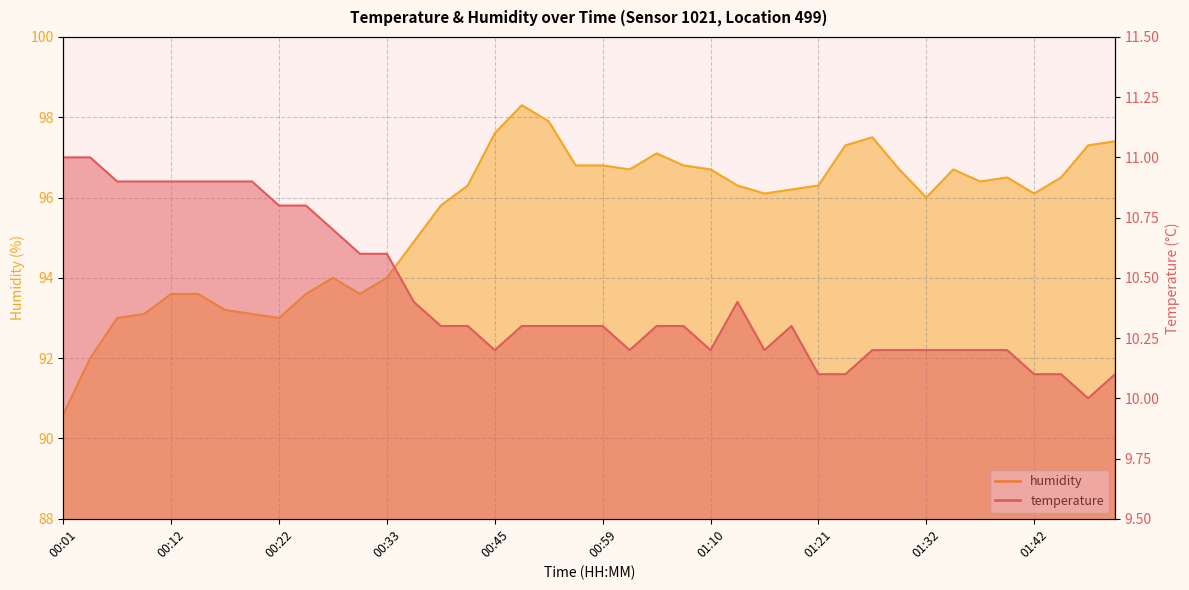

What is the difference between the second highest and second lowest values in the temperature series?

0.9